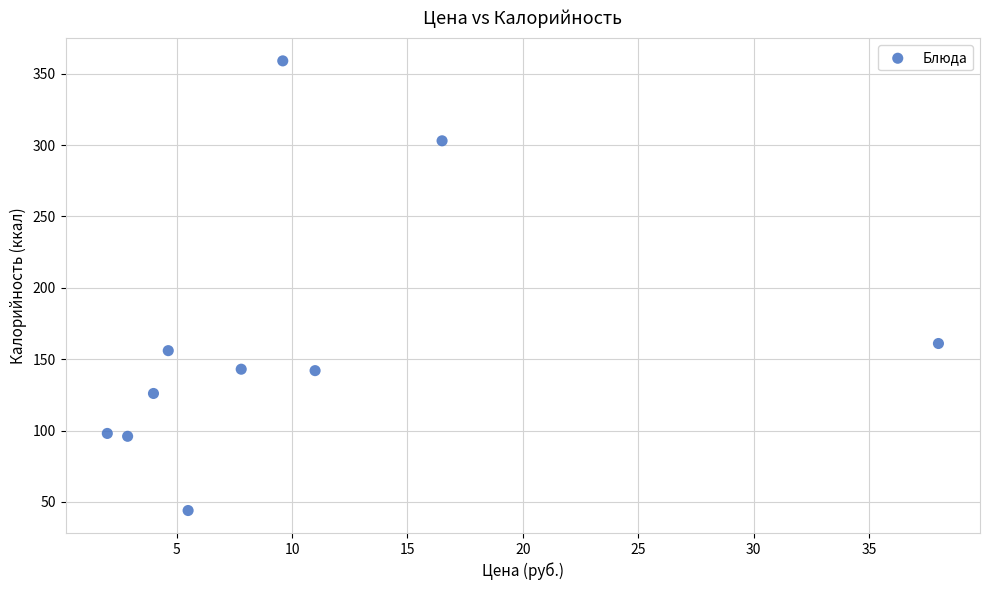

What Y value in the scatter plot is closest to 201?

161